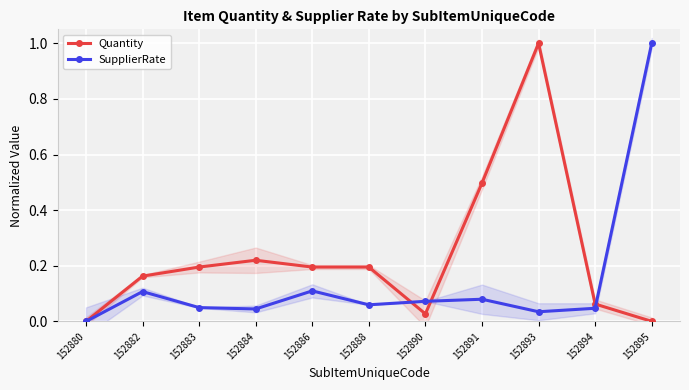

How many interior local peaks does the Quantity series have?

2